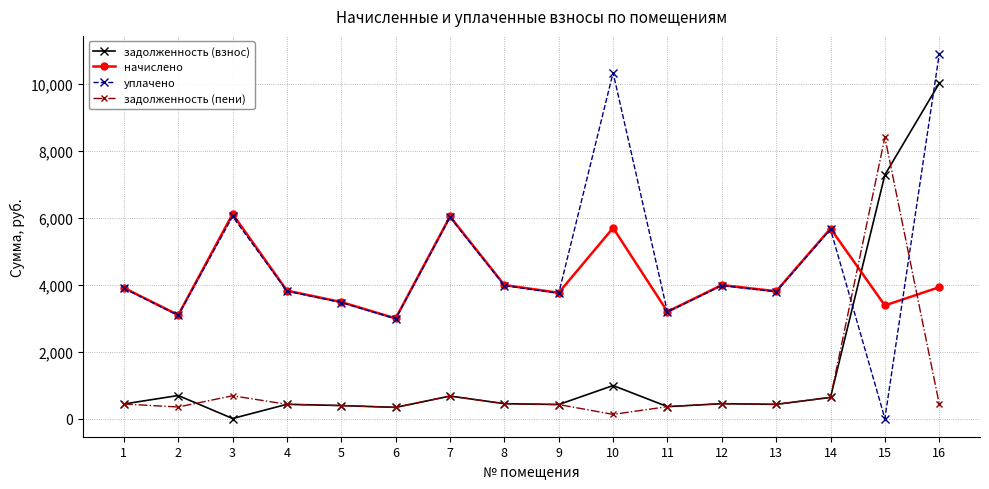

What is the sum of the задолженность (взнос) values at 7 and 4?

1095.8